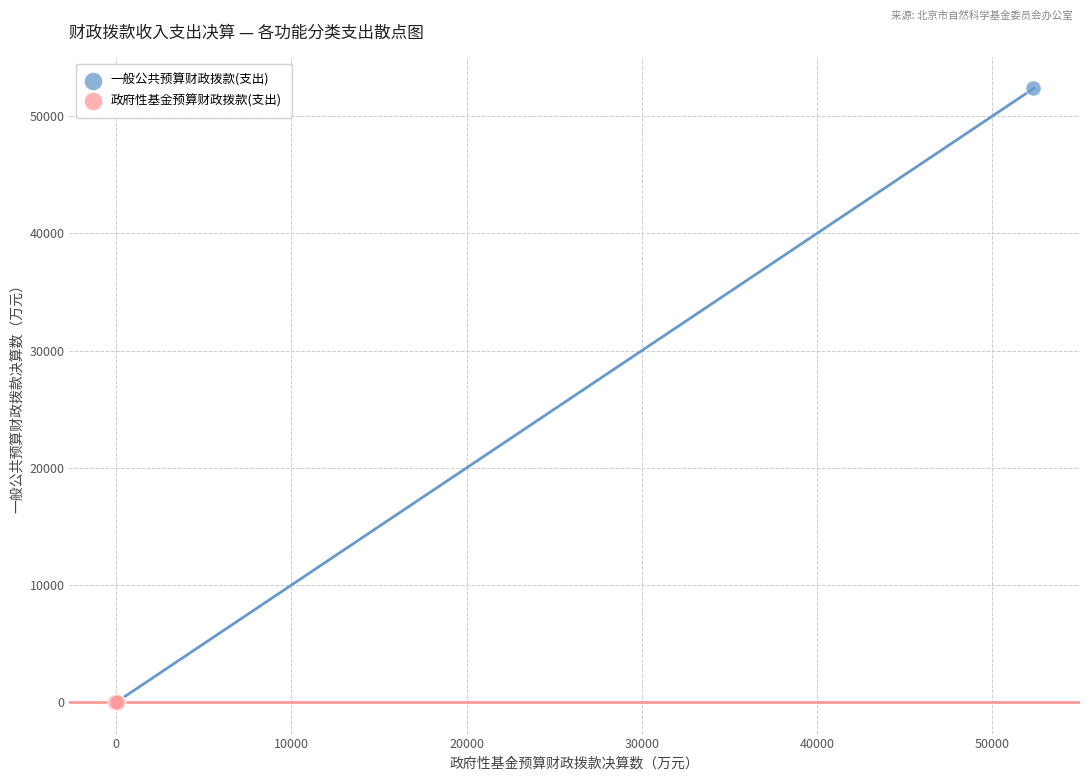

What are all the series names shown in the legend?

一般公共预算财政拨款(支出), 政府性基金预算财政拨款(支出)